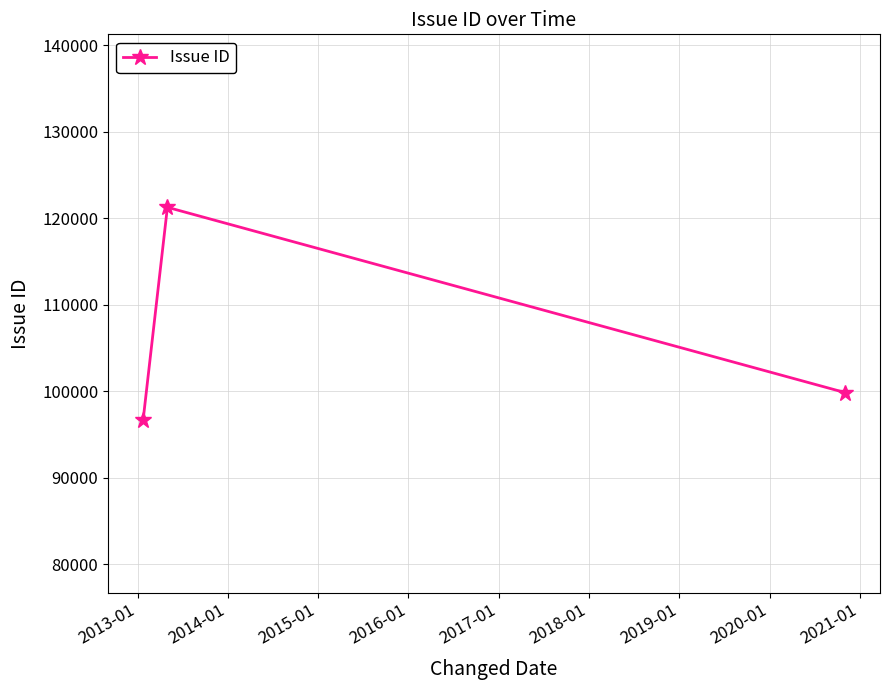

Reading right to left, what are all the values shown in this chart?

99873	121291	96742